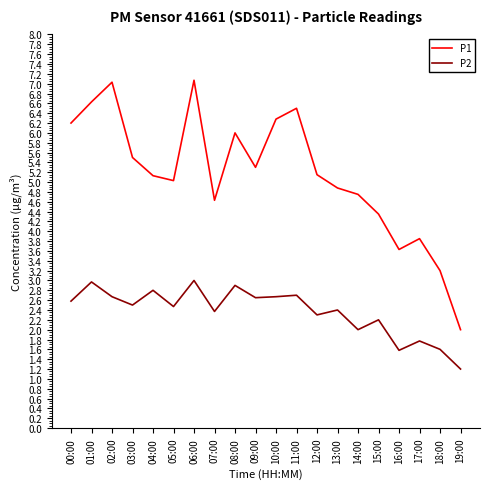

Which series has the largest total across all categories?

P1